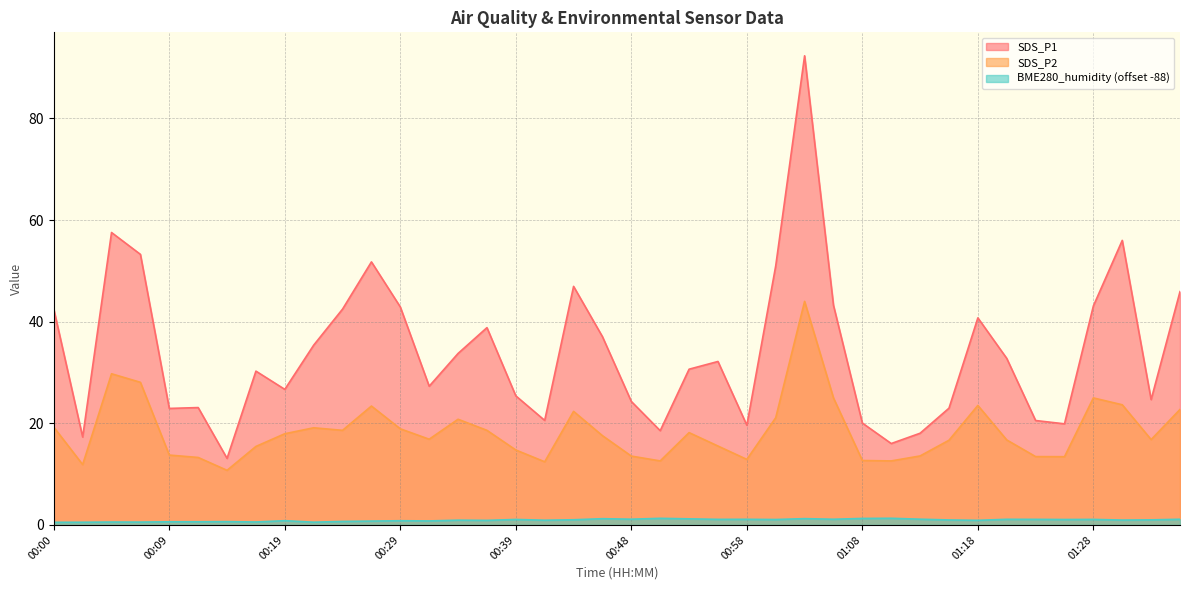

What is the sum of the SDS_P2 values at 00:58 and 01:30?

36.5